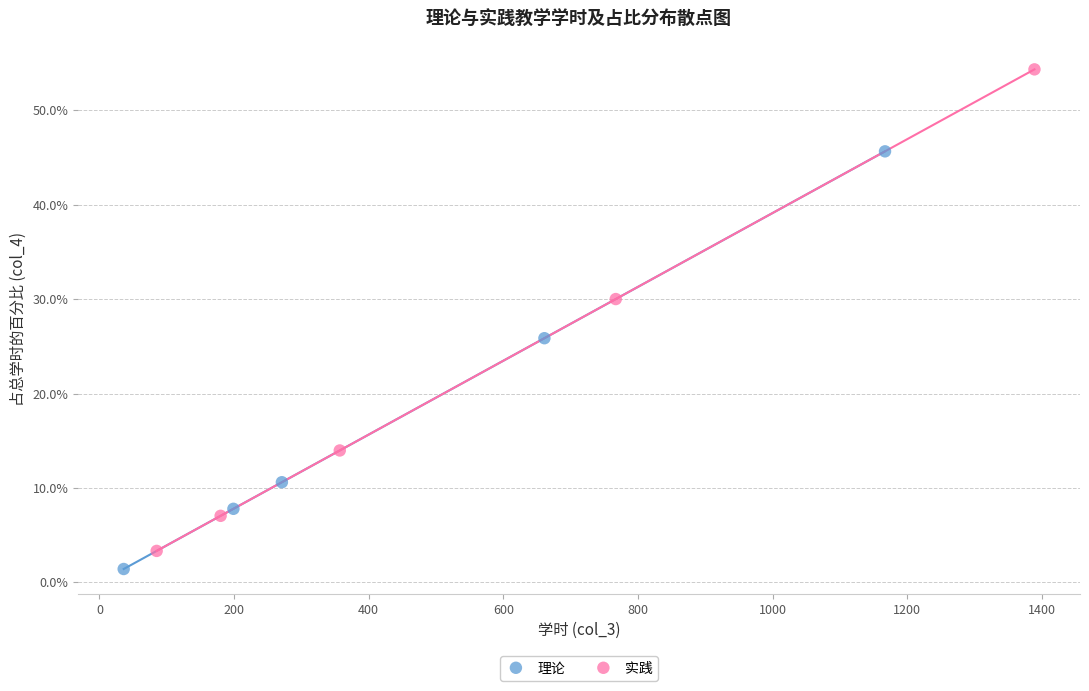

What are all the series names shown in the legend?

理论, 实践